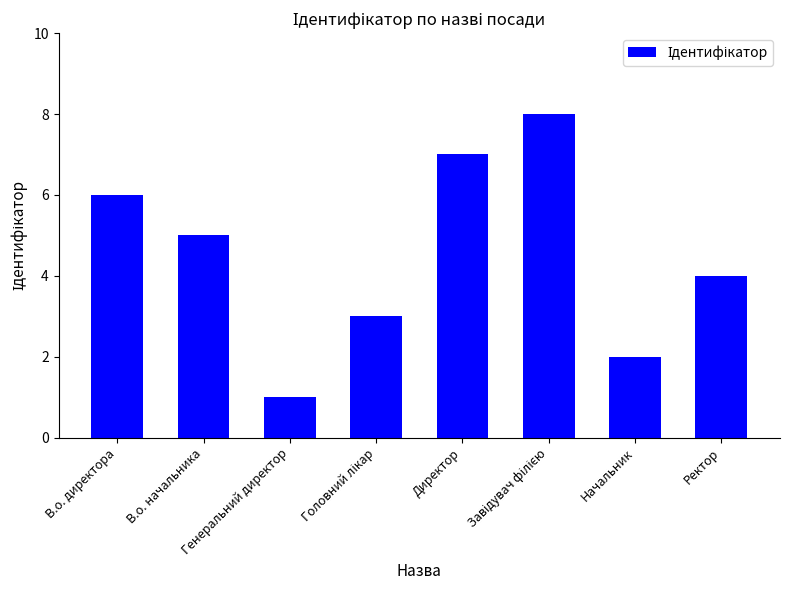

What is the difference between the second highest and minimum values?

6